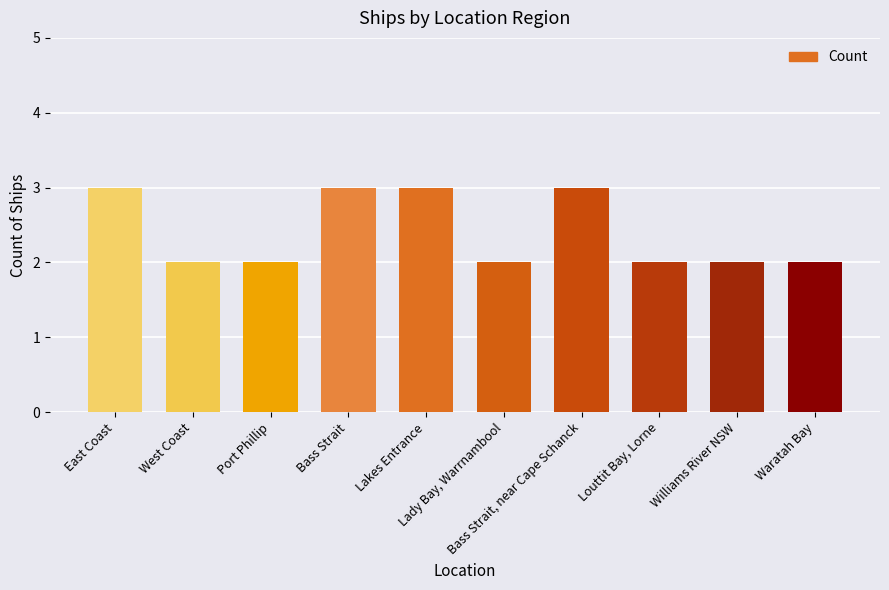

Approximately how many times larger is the value at Waratah Bay compared to Louttit Bay, Lorne?

1.0